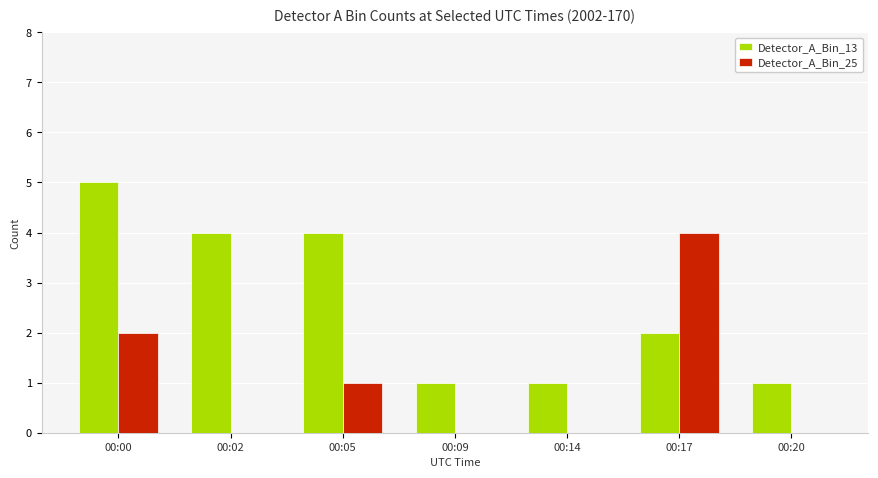

At which category does the chart reach its peak across all series?

00:00